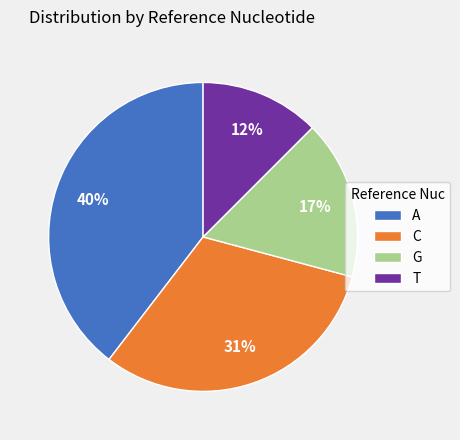

To the nearest percent, what is the average slice percentage?

25%